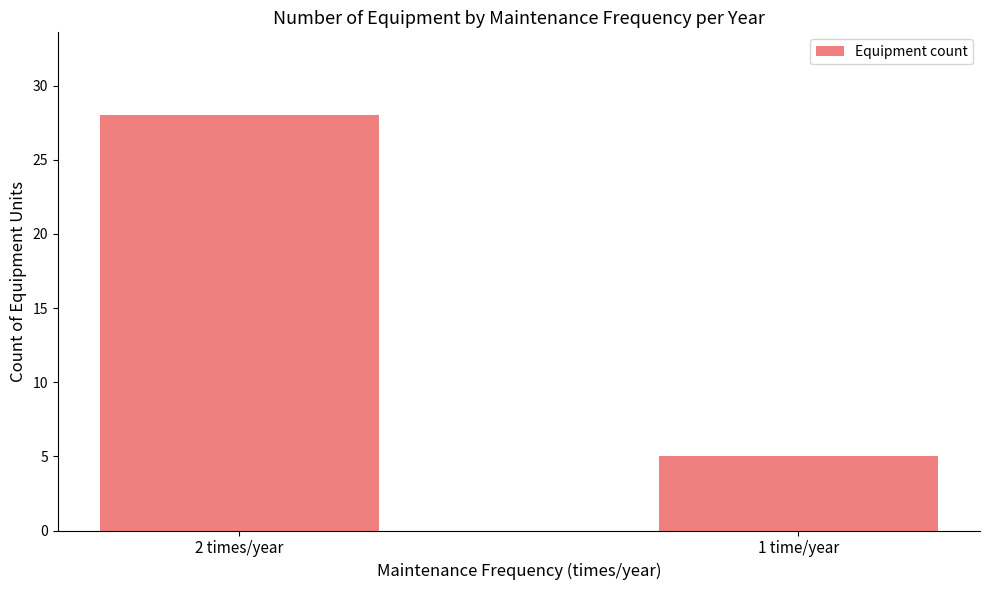

Which category has the highest value across all series?

2 times/year